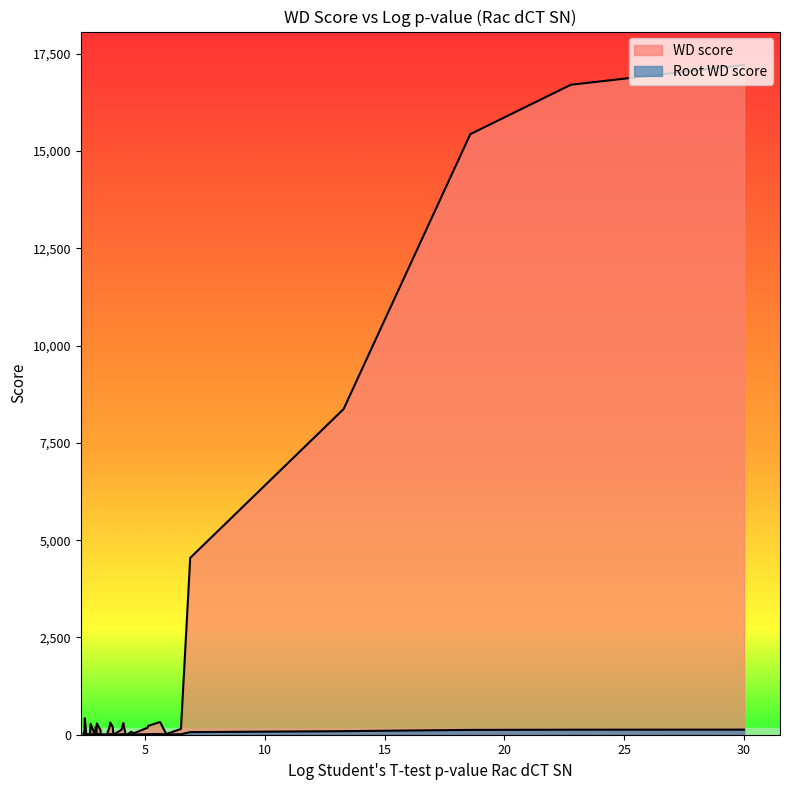

At which category does WD score reach its first local valley?

6